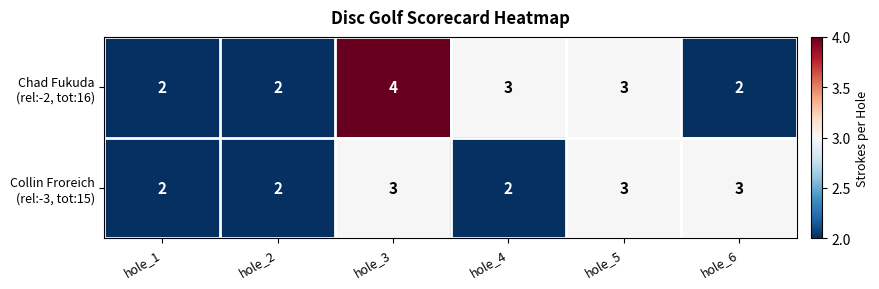

What is the total value across all series at hole_3?

7